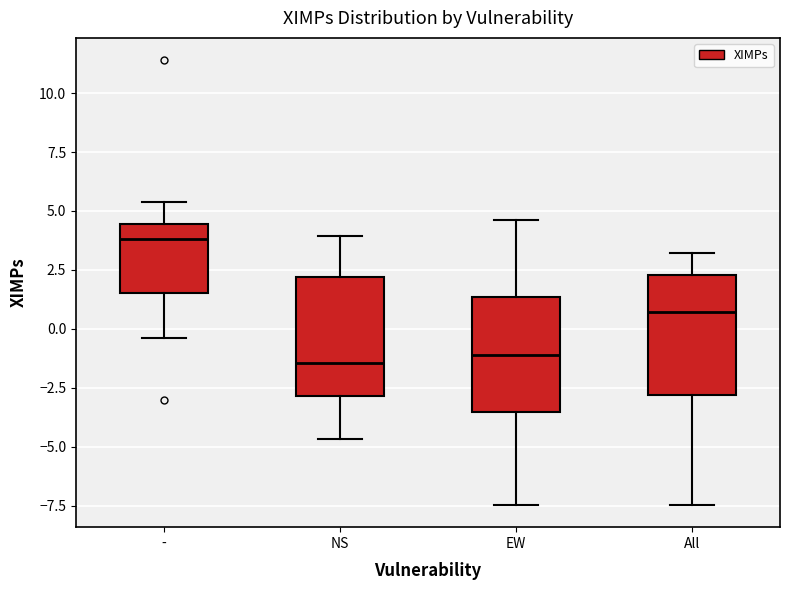

Reading left to right, read every box against the y-axis: the position of its median line, the range the box covers, and the ends of its whiskers. The values are not printed on the chart, so give them approximately, as read against the axis.

-: median 4.0, box 1.5 to 4.5, whiskers -0.5 to 5.5
NS: median -1.5, box -3.0 to 2.0, whiskers -4.5 to 4.0
EW: median -1.0, box -3.5 to 1.5, whiskers -7.5 to 4.5
All: median 0.5, box -3.0 to 2.5, whiskers -7.5 to 3.0